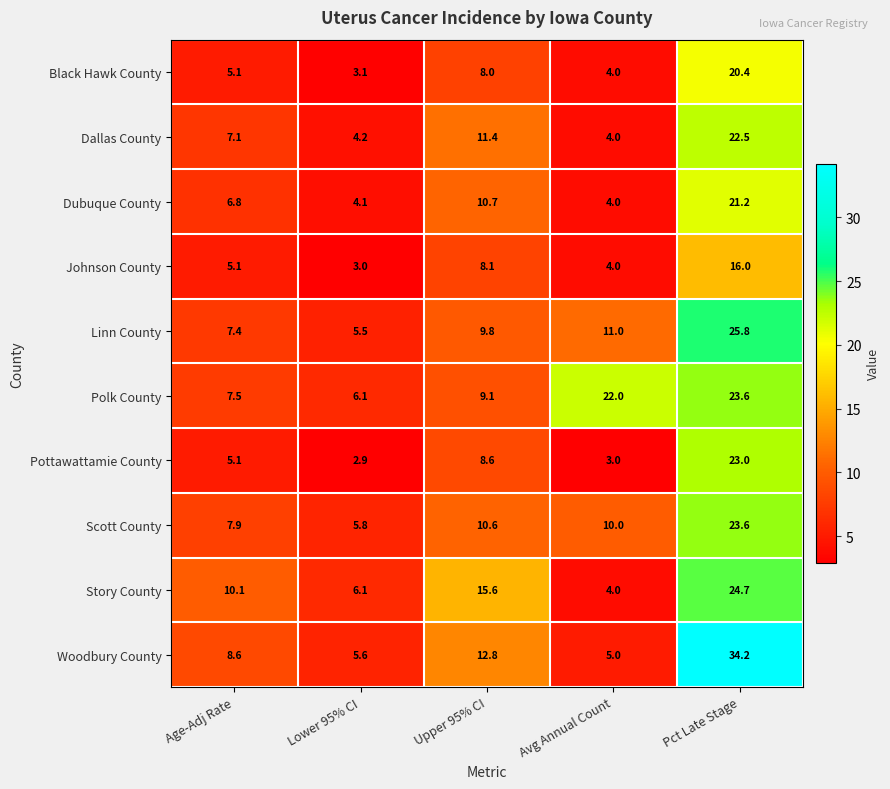

What is the minimum value shown in the chart?

2.9